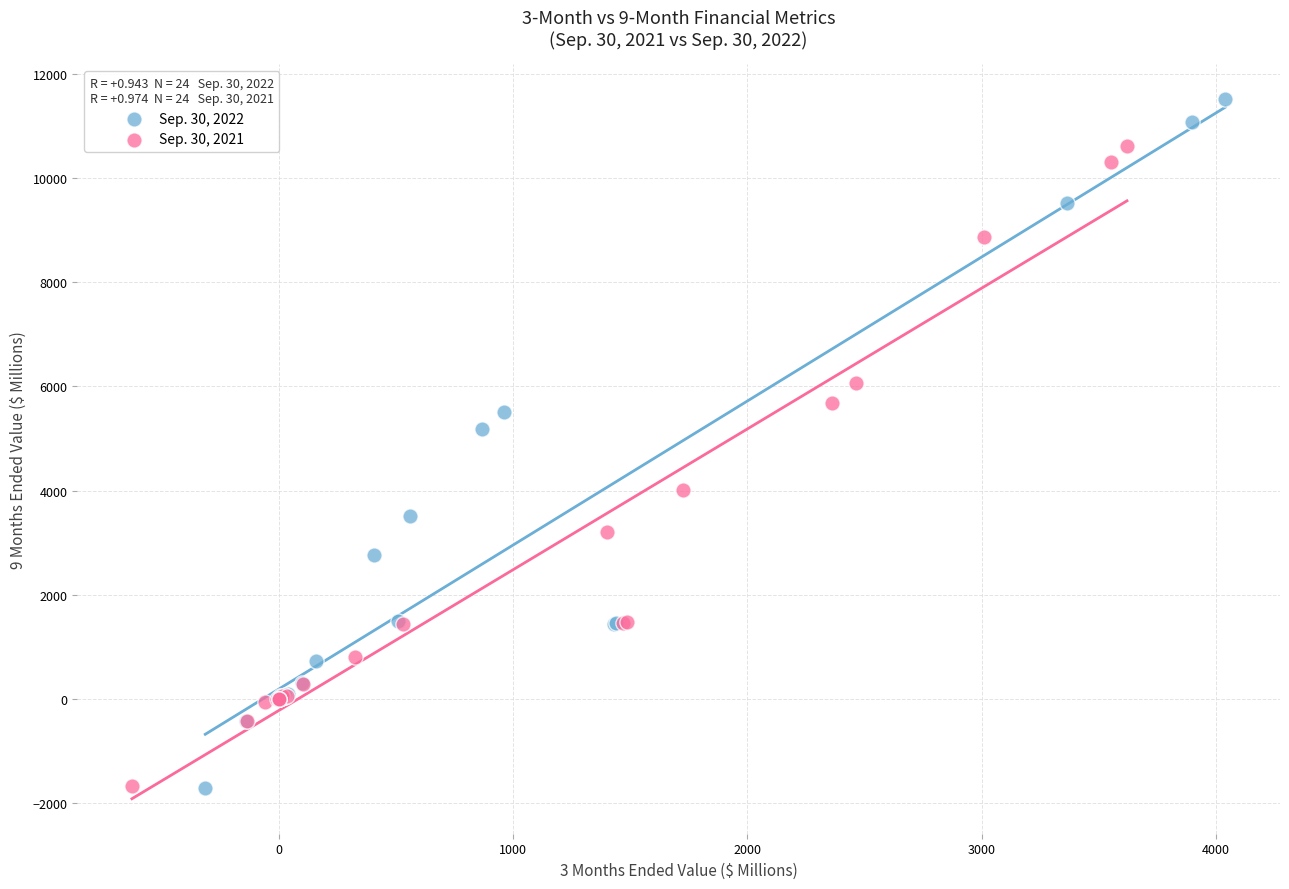

Which series contains the highest Y value?

Sep. 30, 2022